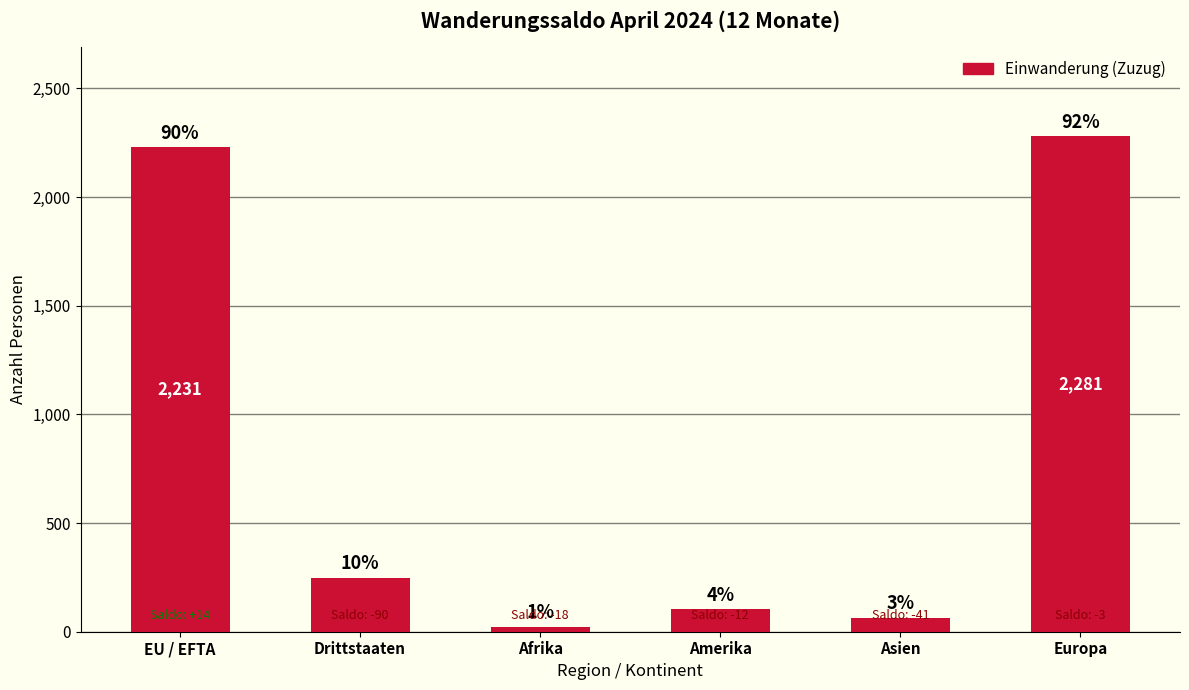

Are the bars horizontal?

No